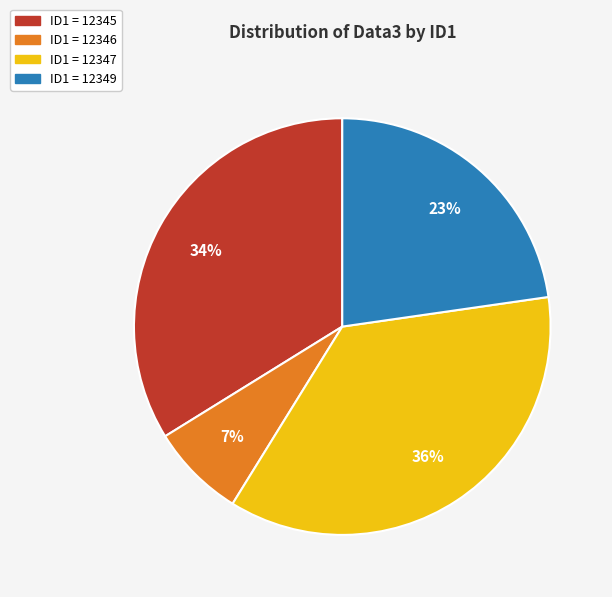

To the nearest percent, what is the average slice percentage?

25%